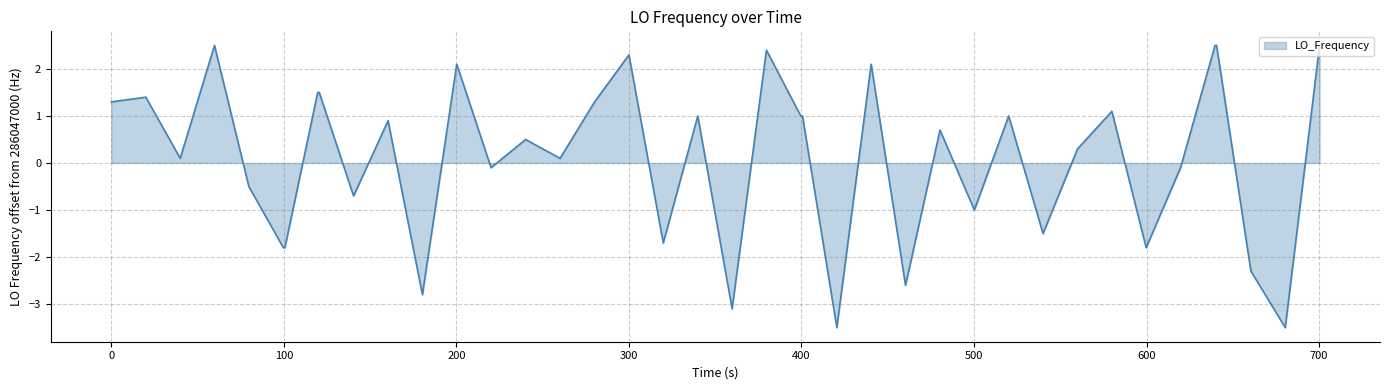

What is the maximum value shown in the chart?

2.5